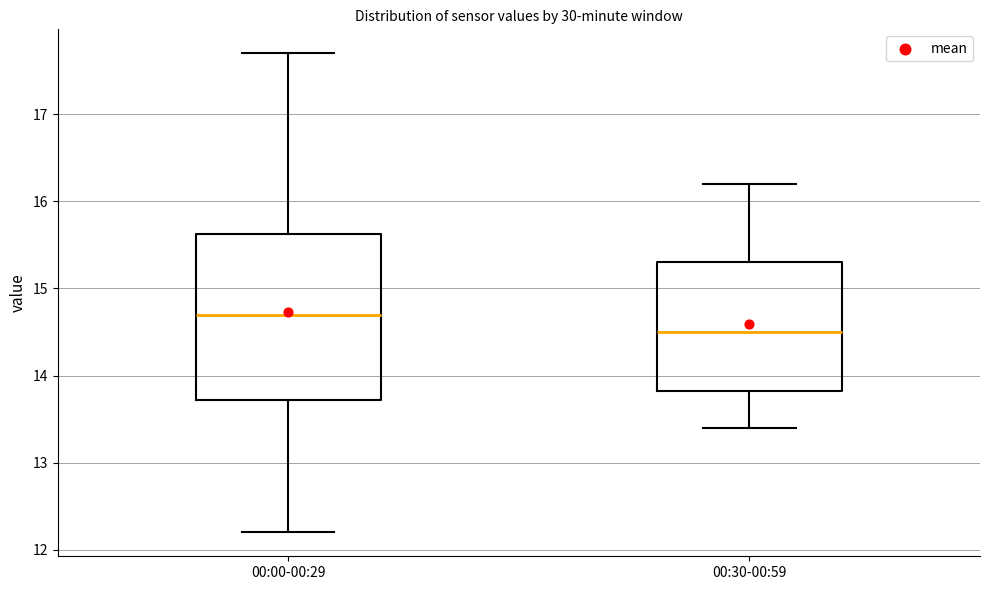

Reading left to right, transcribe this box plot: for each box, give where its median line is, the range the box spans, and where its two whiskers end, as read against the y-axis. The values are not printed on the chart, so give them approximately, as read against the axis.

00:00-00:29: median 14.7, box 13.7 to 15.6, whiskers 12.2 to 17.7
00:30-00:59: median 14.5, box 13.8 to 15.3, whiskers 13.4 to 16.2